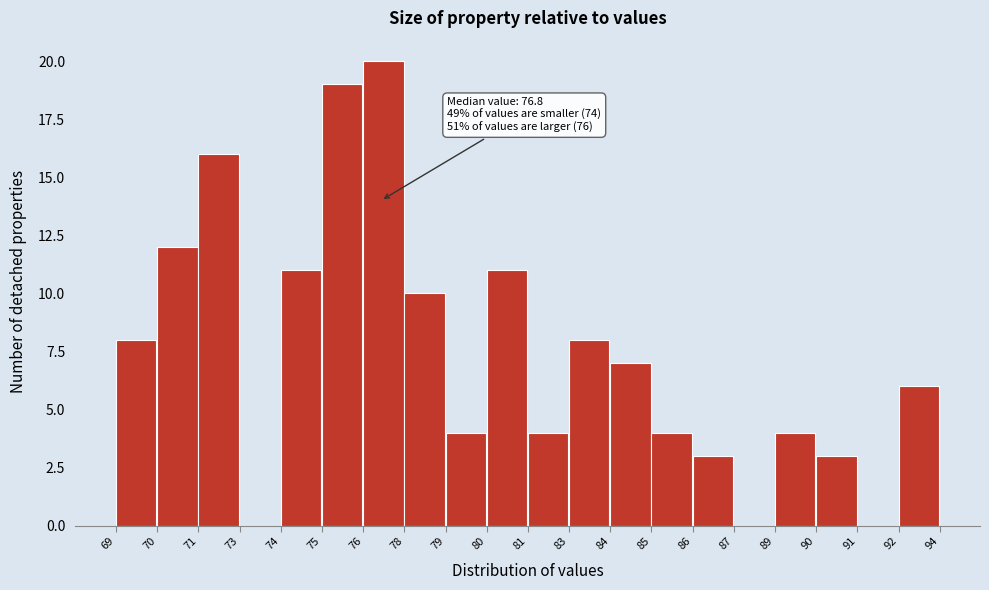

Reading right to left, transcribe all the data shown in this chart.

92=6	91=0	90=3	89=4	87=0	86=3	85=4	84=7	83=8	81=4	80=11	79=4	78=10	76=20	75=19	74=11	73=0	71=16	70=12	69=8